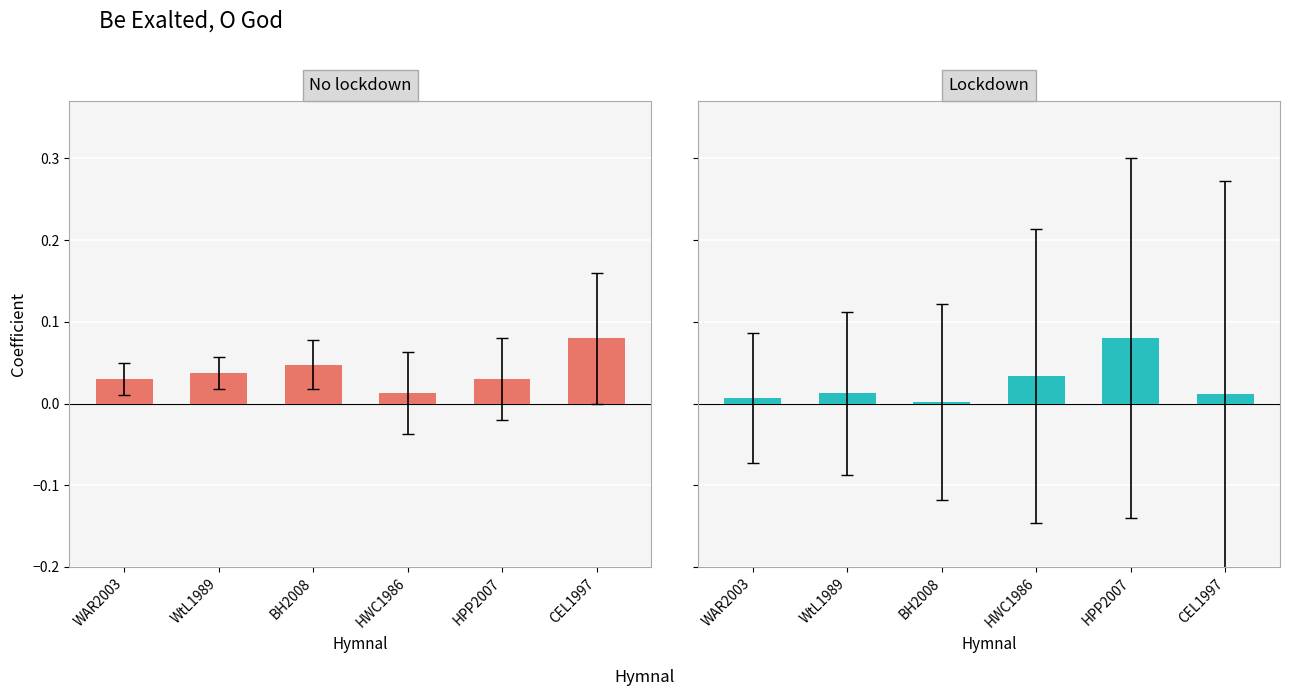

At HWC1986, list the series in order from smallest to largest.

No lockdown, Lockdown